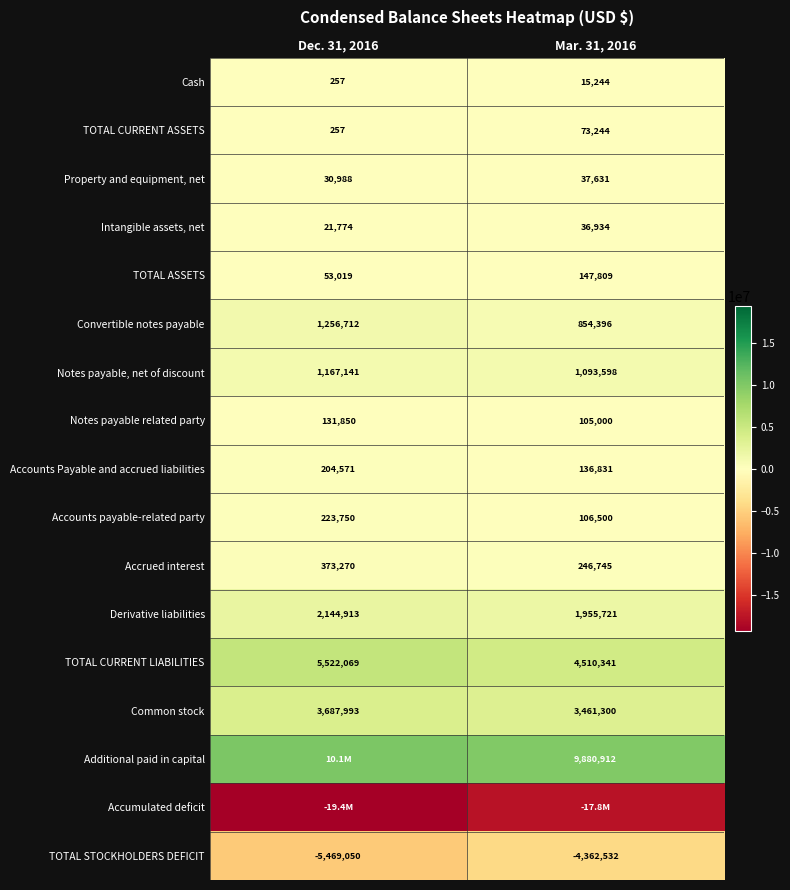

At how many categories does at least one series exceed 5485776?

2